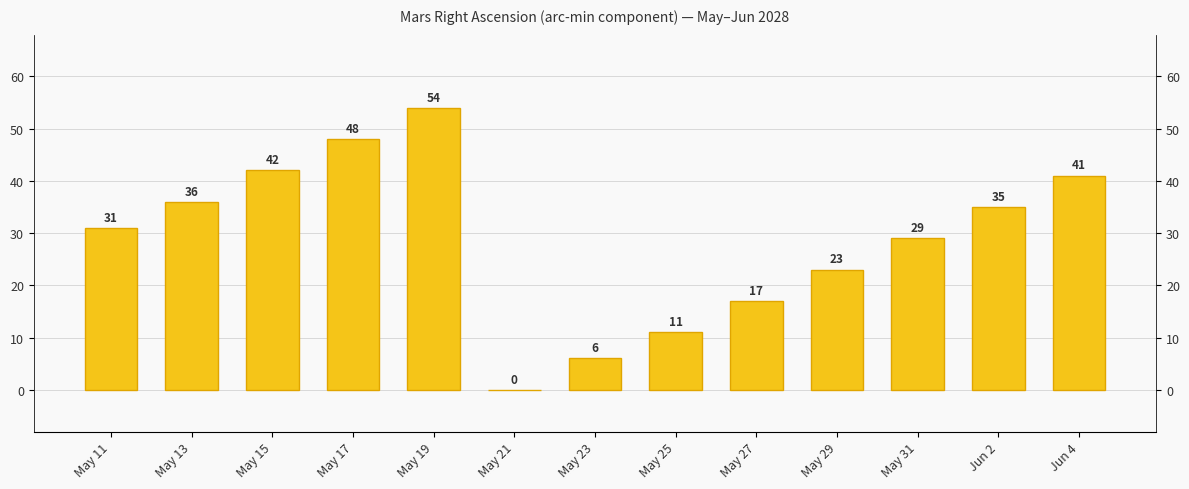

What is the label of the 7th bar from the right?

May 23